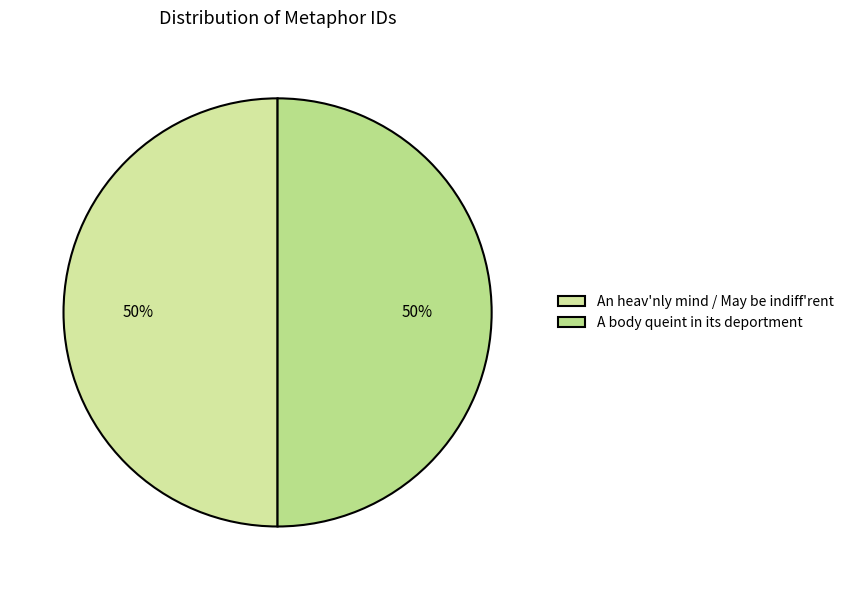

What is the smallest slice in the pie chart?

An heav'nly mind / May be indiff'rent